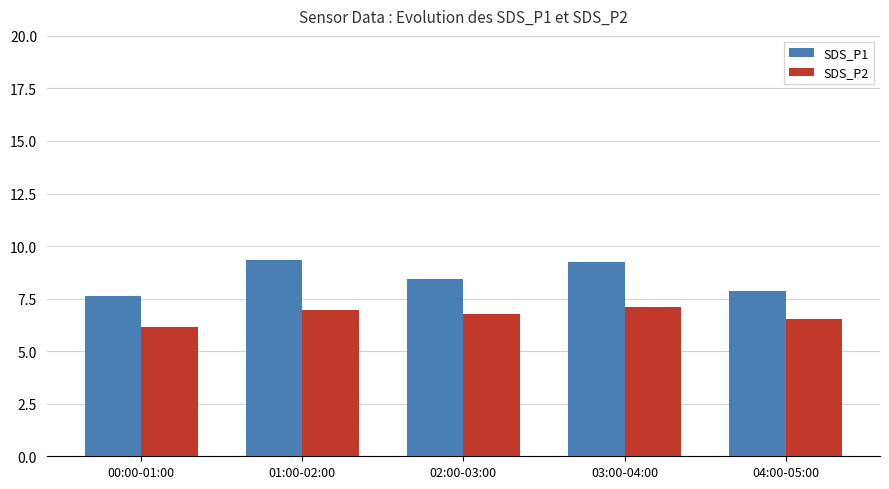

The value of SDS_P1 at 03:00-04:00 is 14.7. True or false?

False